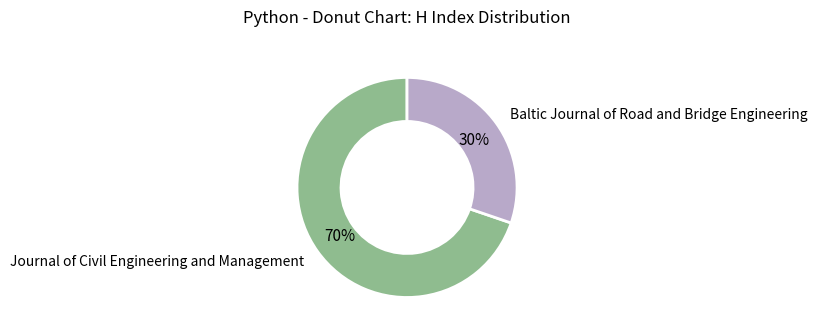

Is there any slice that represents more than half of the pie?

Yes